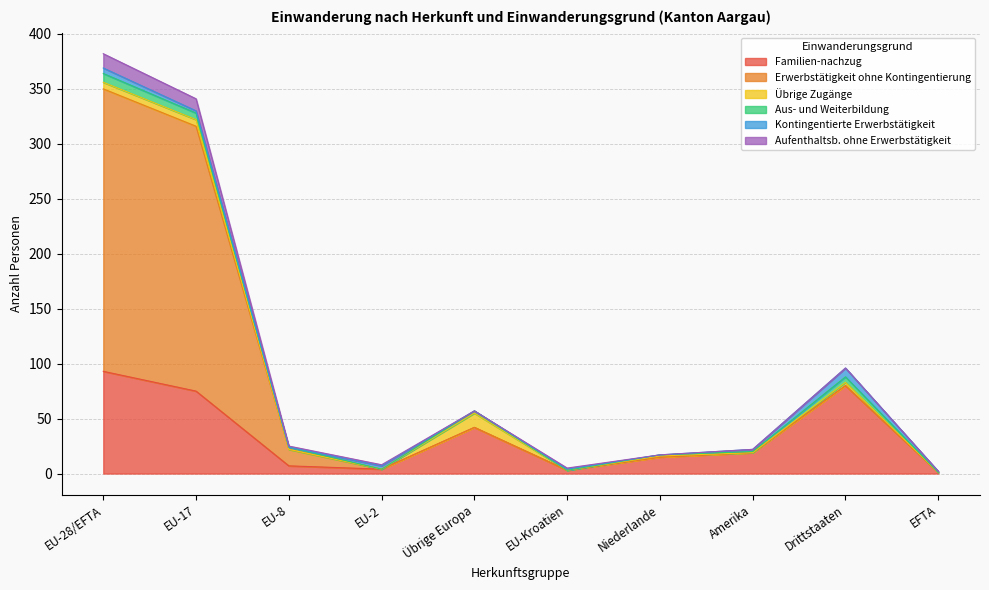

What is the total value across all series at Drittstaaten?

96